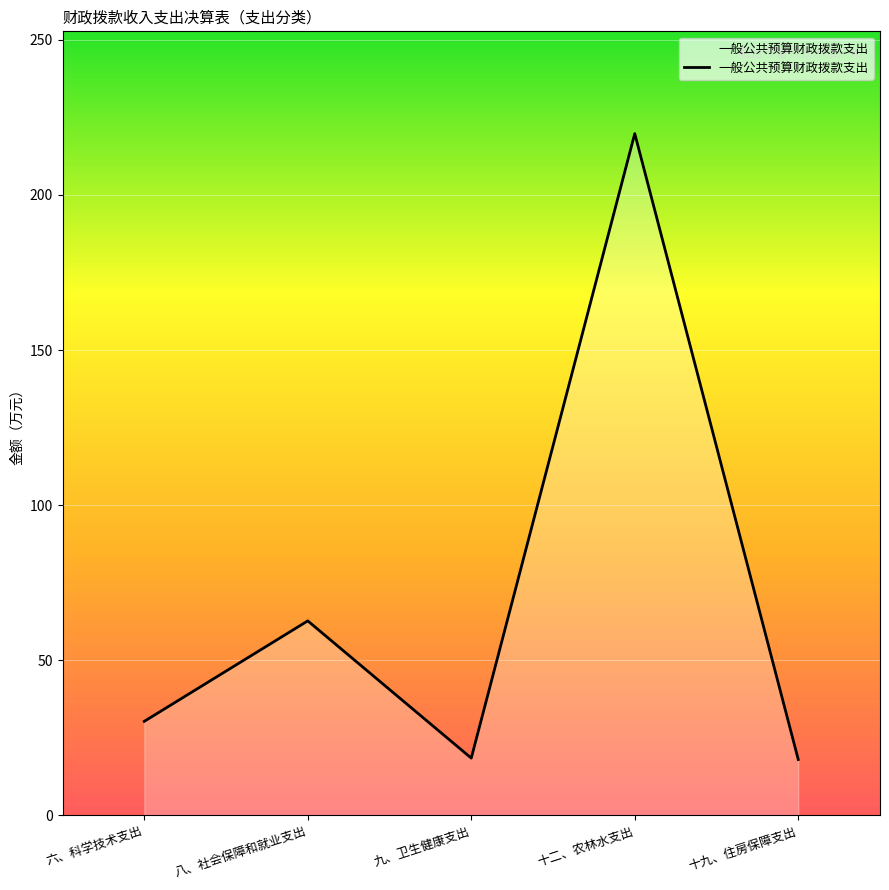

What is the greatest value displayed?

219.8